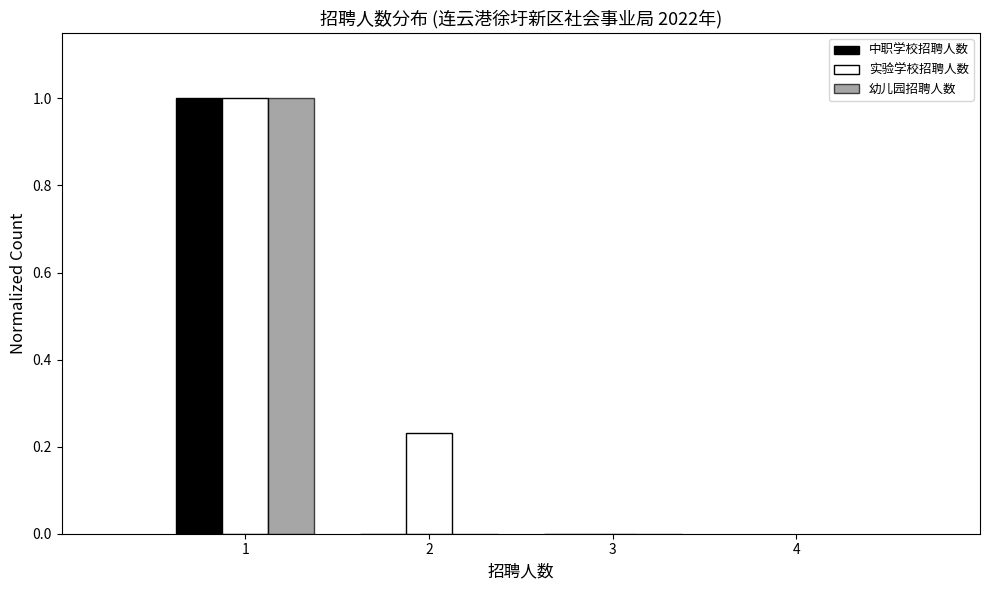

In the 实验学校招聘人数 series, which range on the x-axis has the tallest bar?

0.5 to 1.5